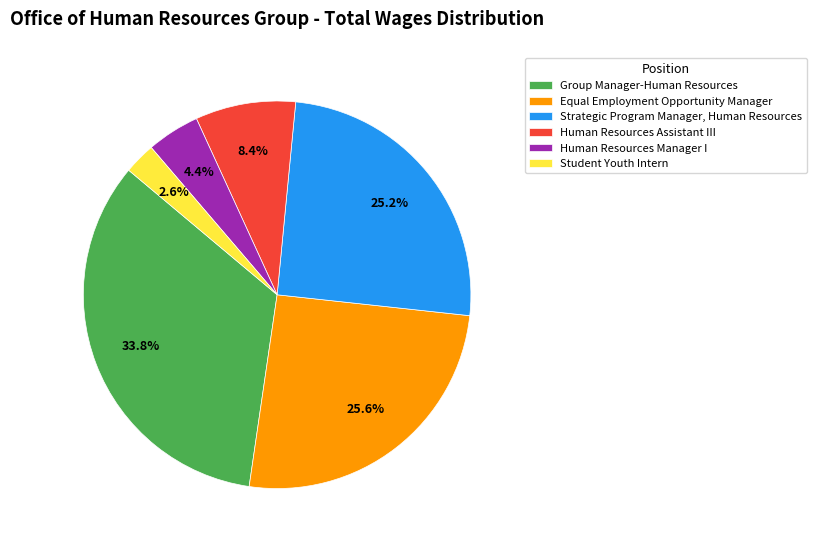

Count the number of slices in the pie.

6